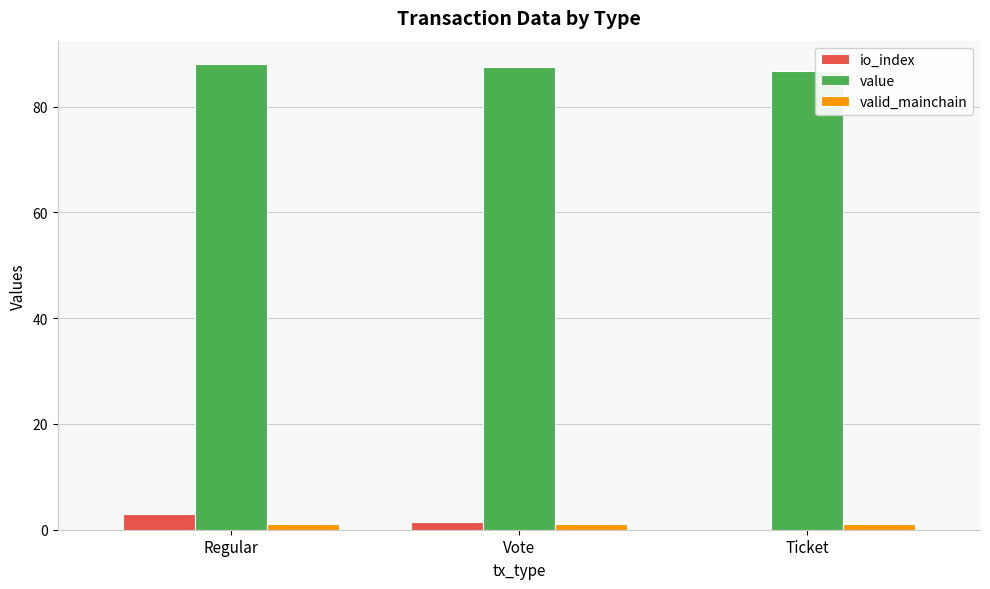

What is the sum of all valid_mainchain values?

3.0